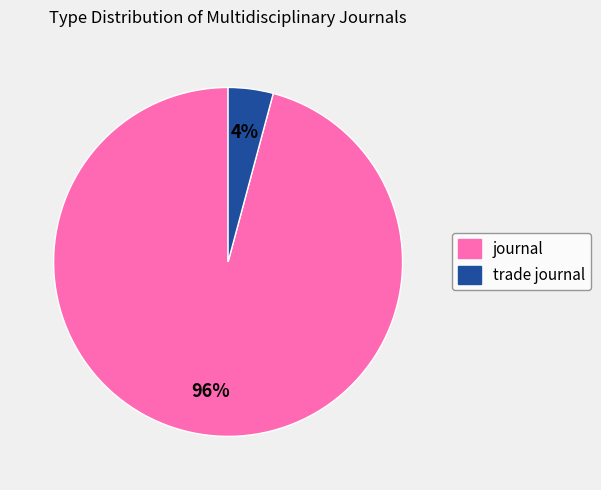

Between trade journal and journal, which is larger?

journal